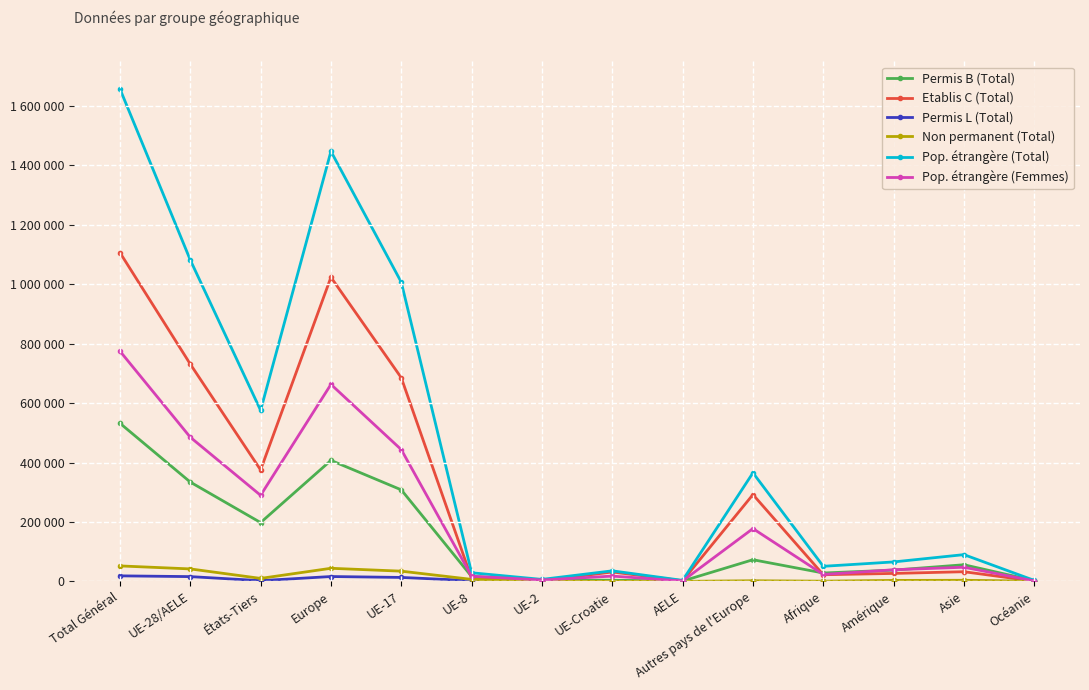

Where do Pop. étrangère (Femmes) and Etablis C (Total) first cross each other?

UE-17 and UE-8